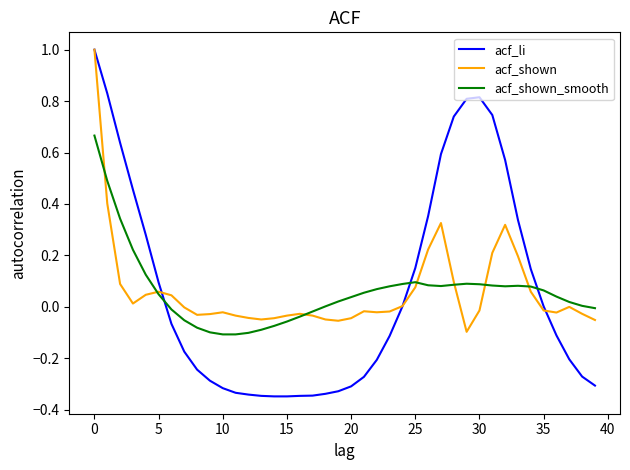

What are all the series names shown in the legend?

acf_li, acf_shown, acf_shown_smooth